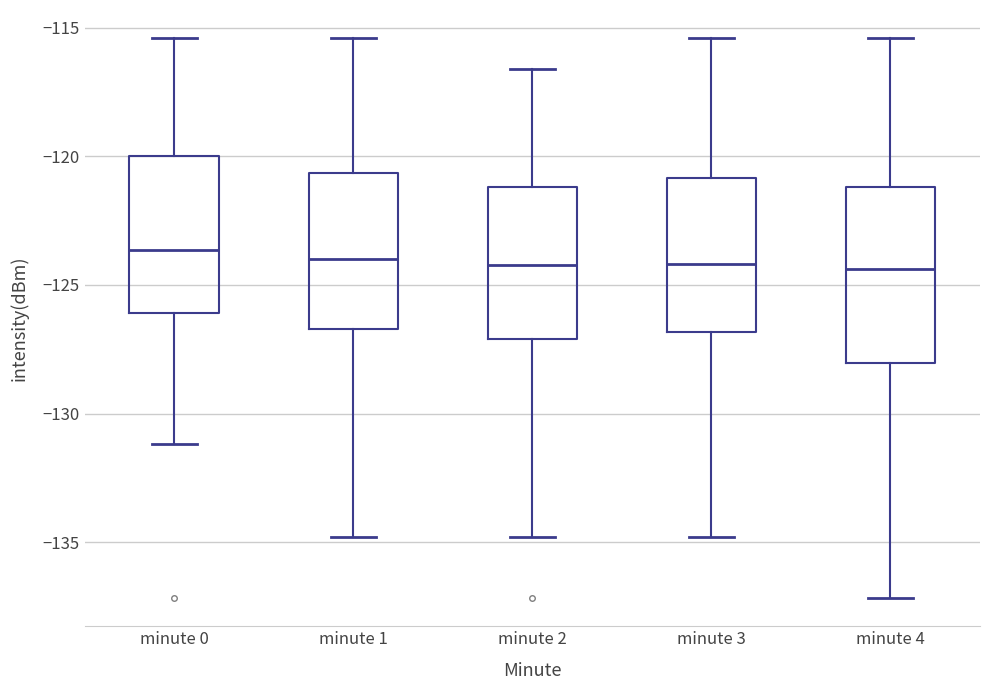

Where does the lower whisker of the box for minute 2 end on the y-axis? The values are not printed on the chart, so give them approximately, as read against the axis.

-135.0